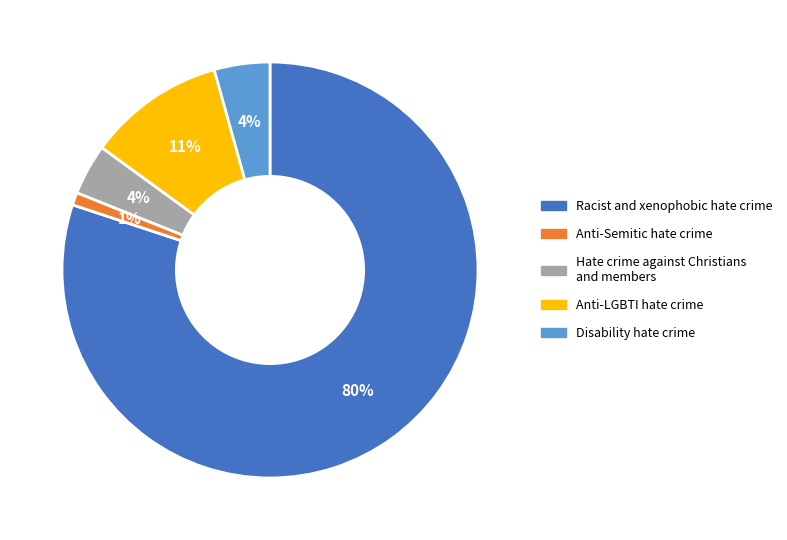

What is the ratio of the value at Hate crime against Christians and members to the value at Anti-Semitic hate crime?

4.0